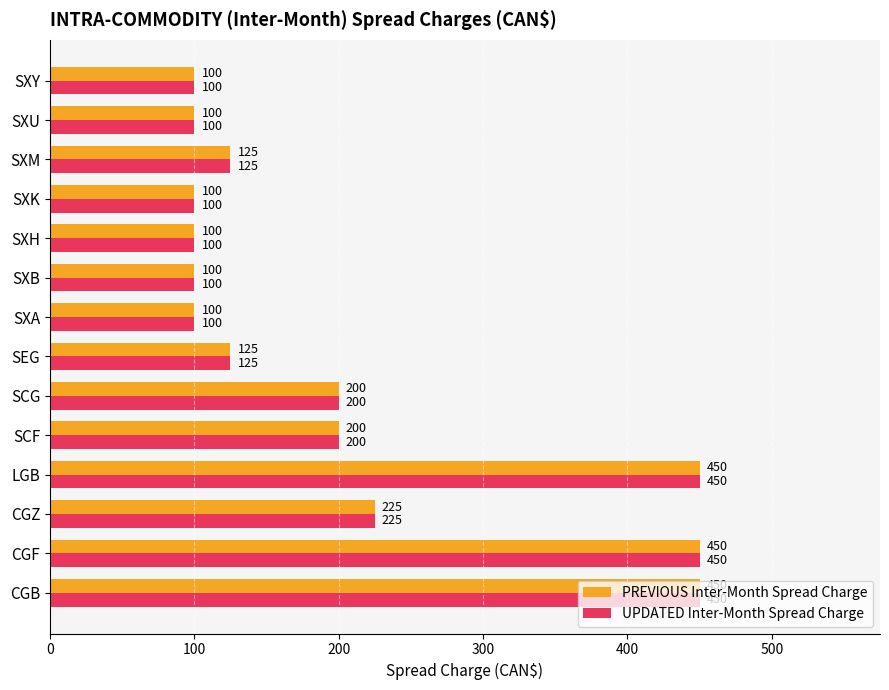

What is the approximate value of PREVIOUS Inter-Month Spread Charge at SEG?

125